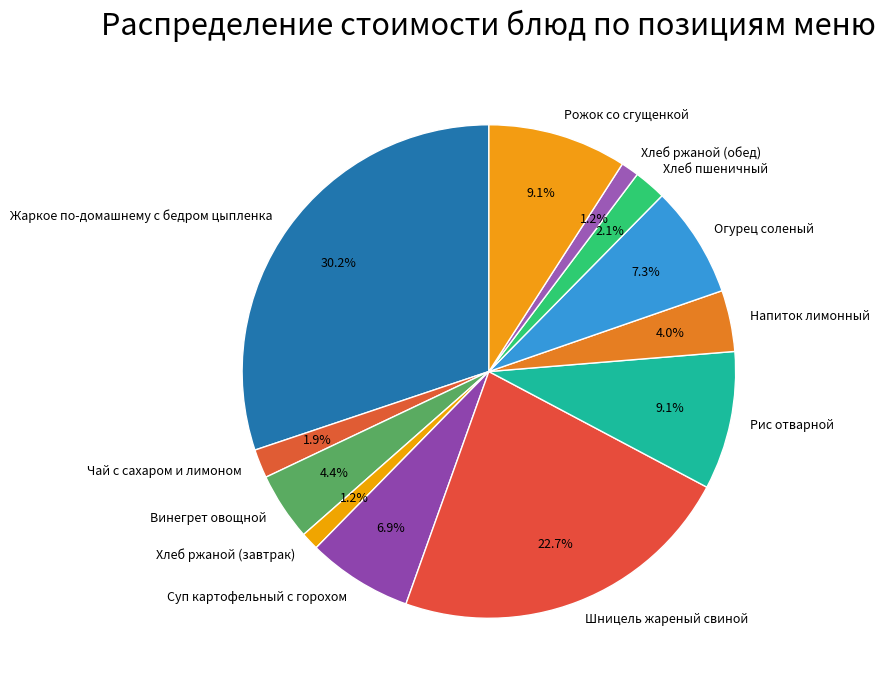

What percentage is NOT represented by Огурец соленый?

92.7%